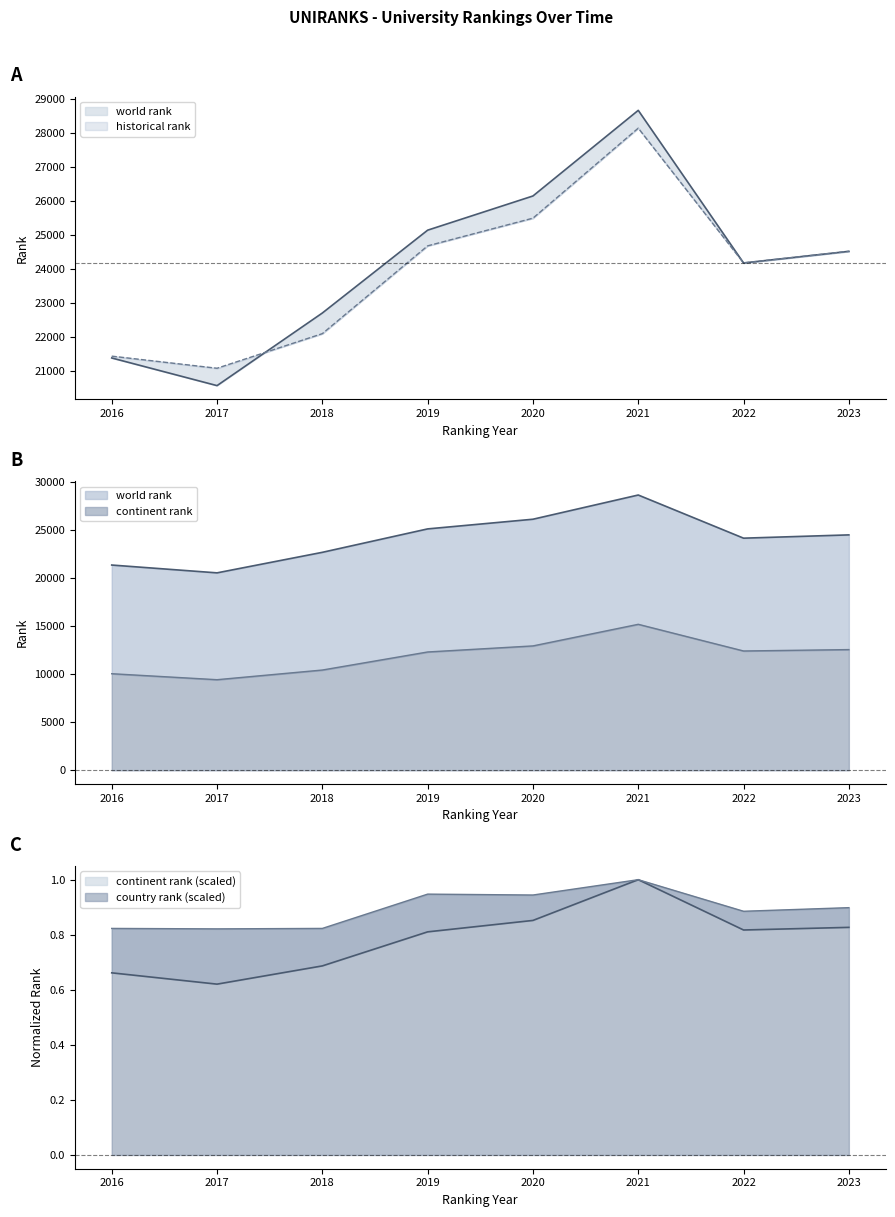

True or false: continent rank and world rank intersect in this chart.

False